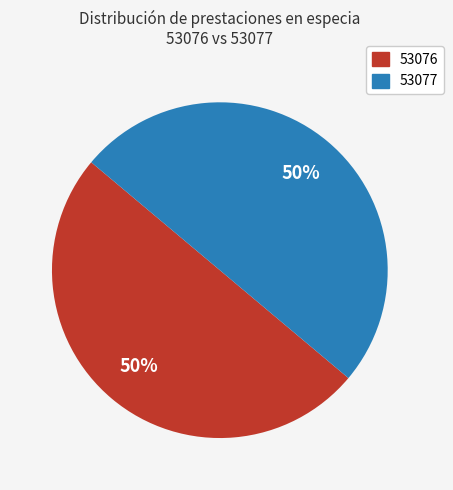

Is it true that 53076 is 58% of the pie?

False